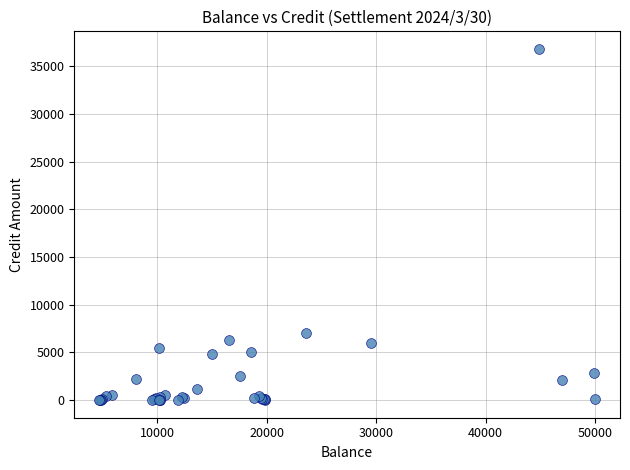

What Y value in the scatter plot is closest to 18400?

7004